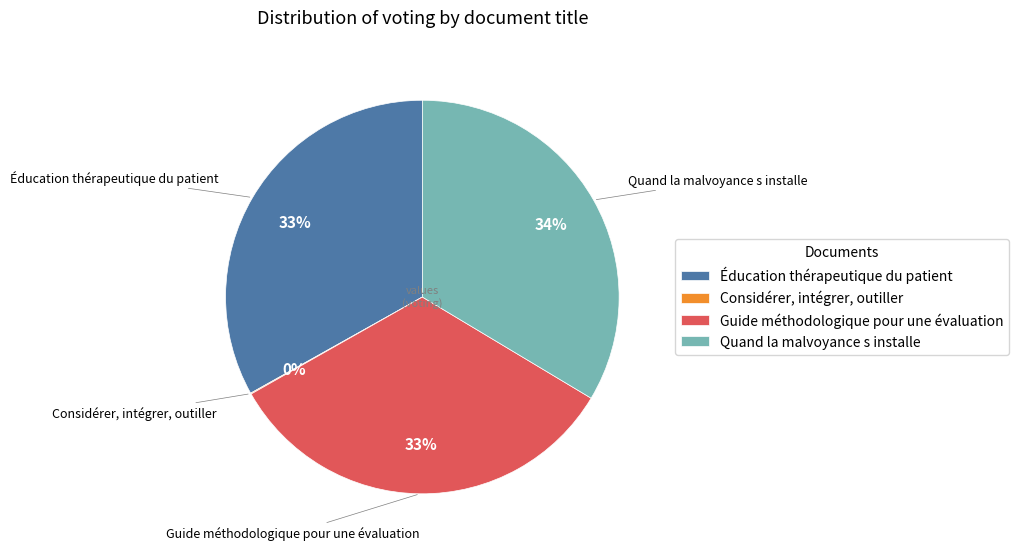

What is the ratio of the value at Éducation thérapeutique du patient to the value at Quand la malvoyance s installe?

1.0